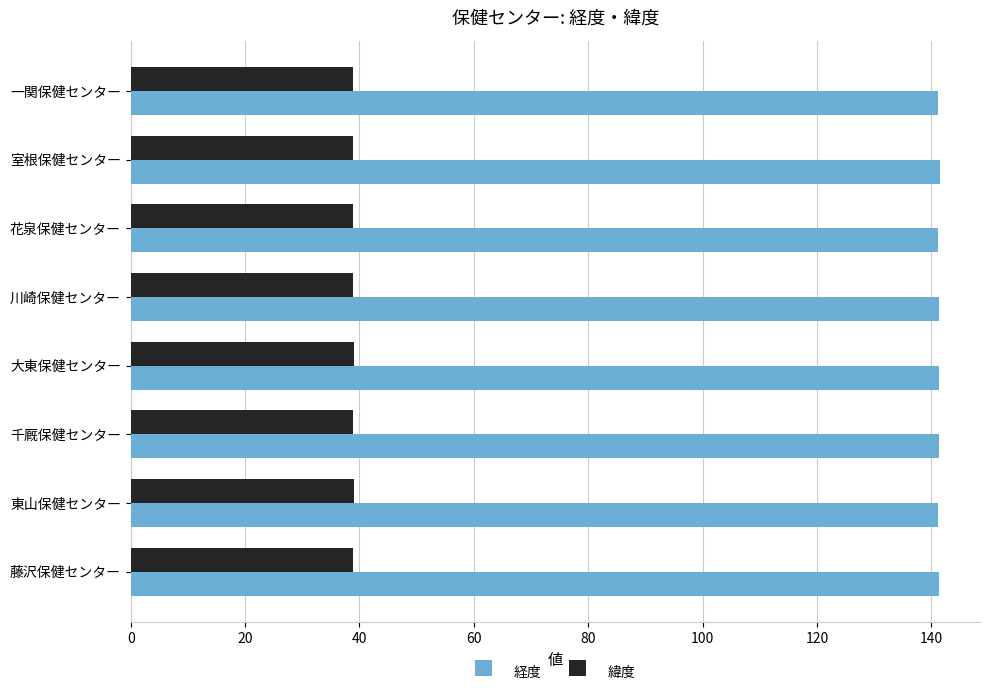

What is the approximate value of 経度 at 花泉保健センター?

141.2